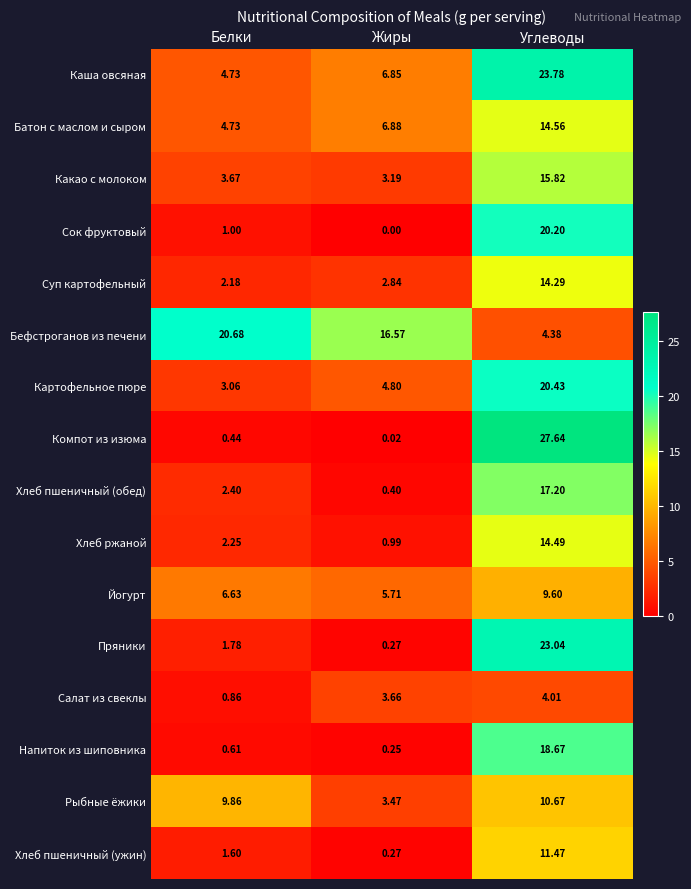

Where is Бефстроганов из печени nearest to the value 12?

Жиры